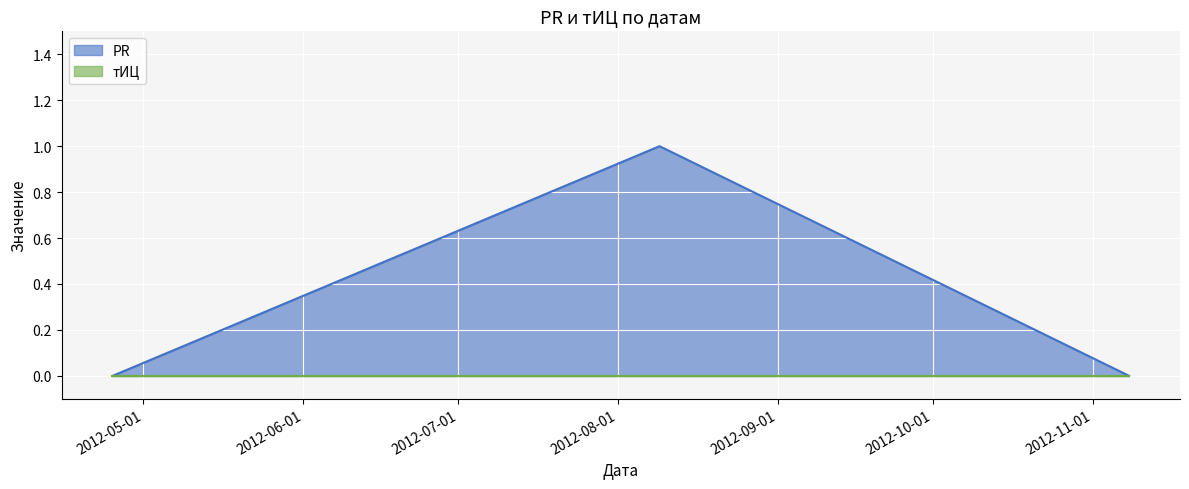

What position from the left is 2012-08-09?

2